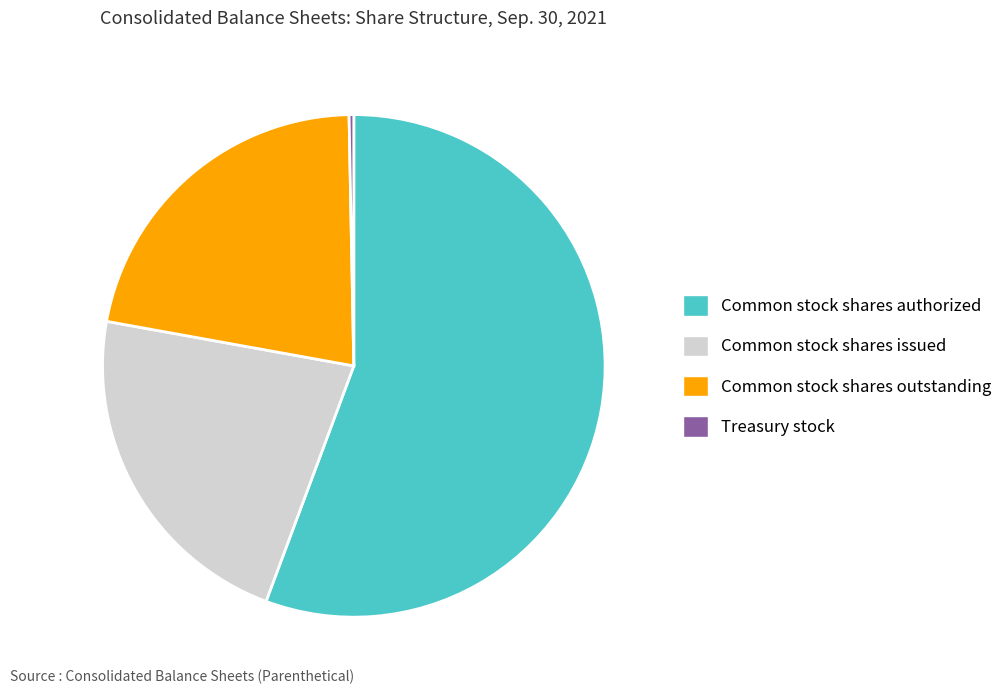

True or false: Treasury stock accounts for 0% of the total.

True